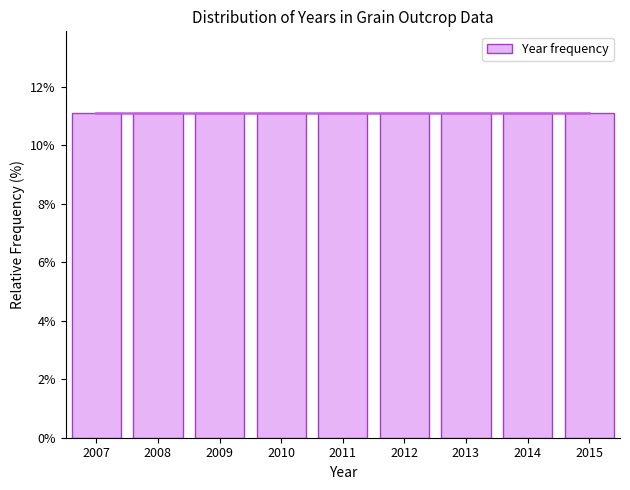

How tall is the bar that spans 2009.5 to 2010.5 on the x-axis? The values are not printed on the chart, so give them approximately, as read against the axis.

11.2